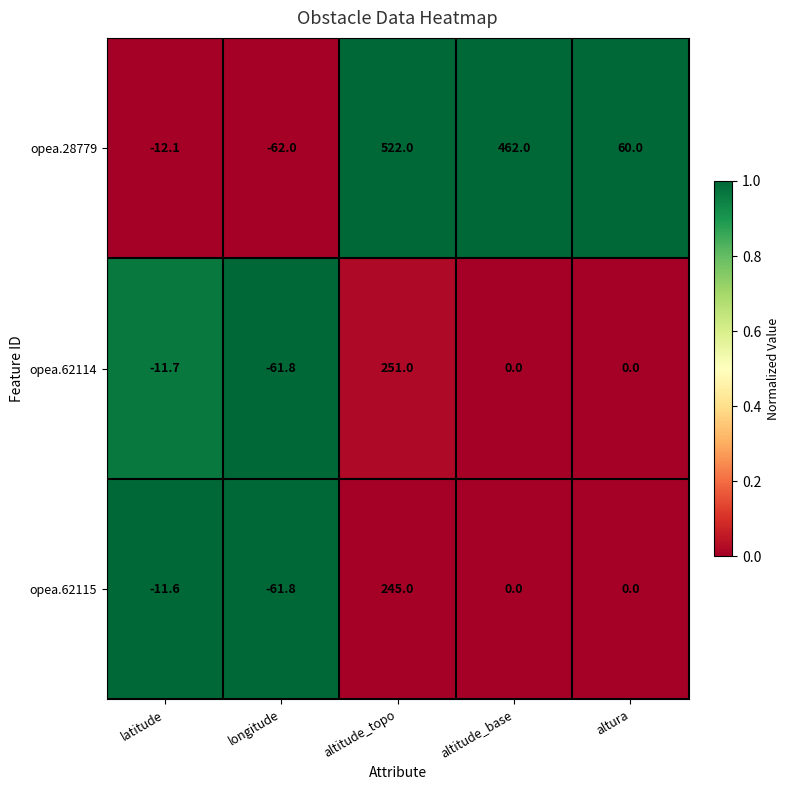

What is the sum of all opea.62115 values?

171.6